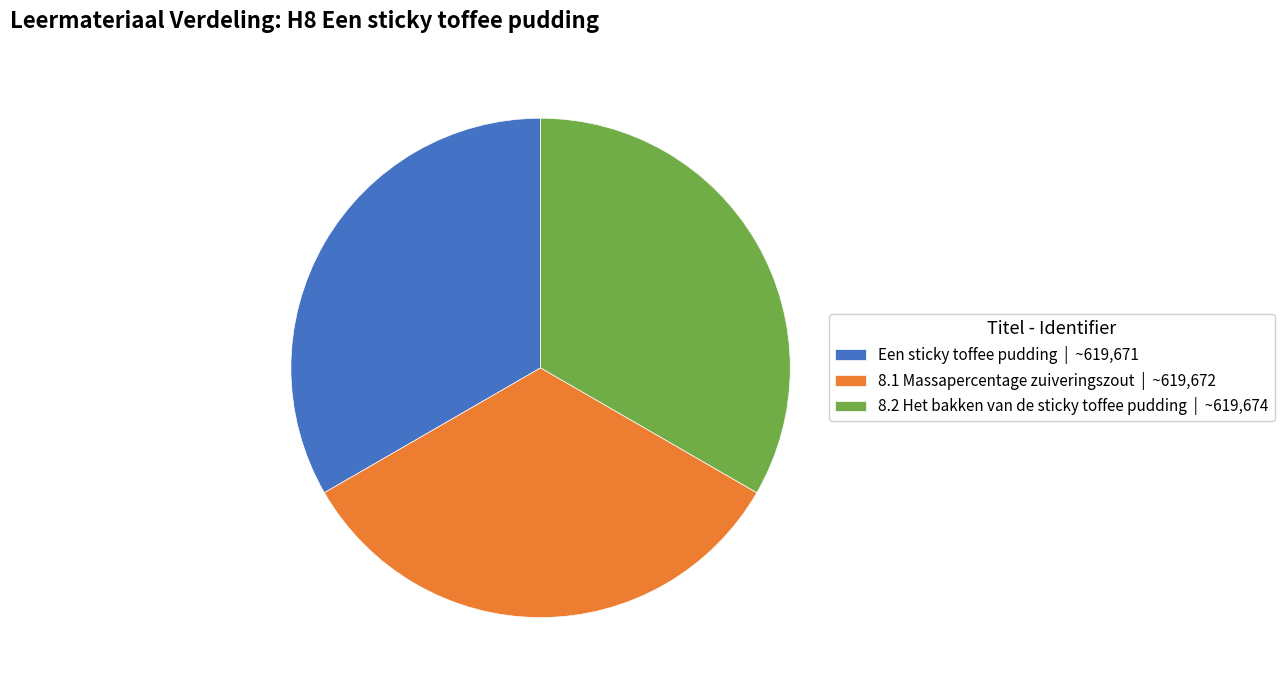

Is there a majority slice in this chart?

No